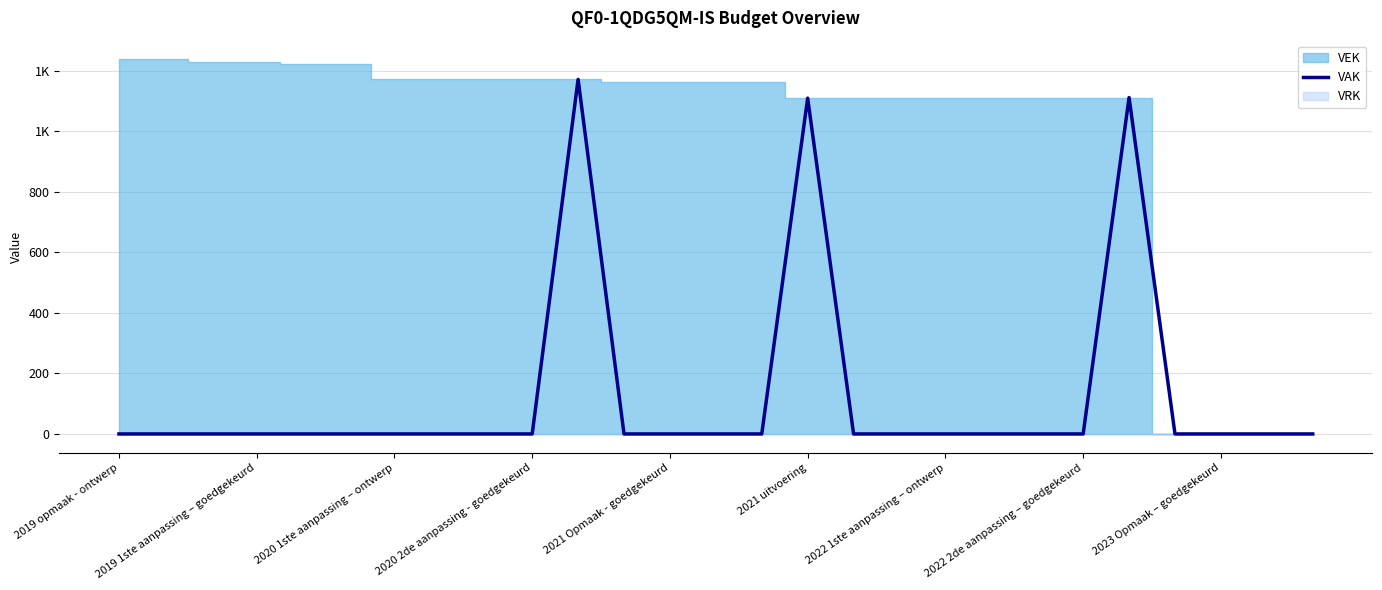

Reading left to right, transcribe all the data shown in this chart.

0	0	0	0	0	0	0	0	0	0	1171	0	0	0	0	1109	0	0	0	0	0	0	1111	0	0	0	0